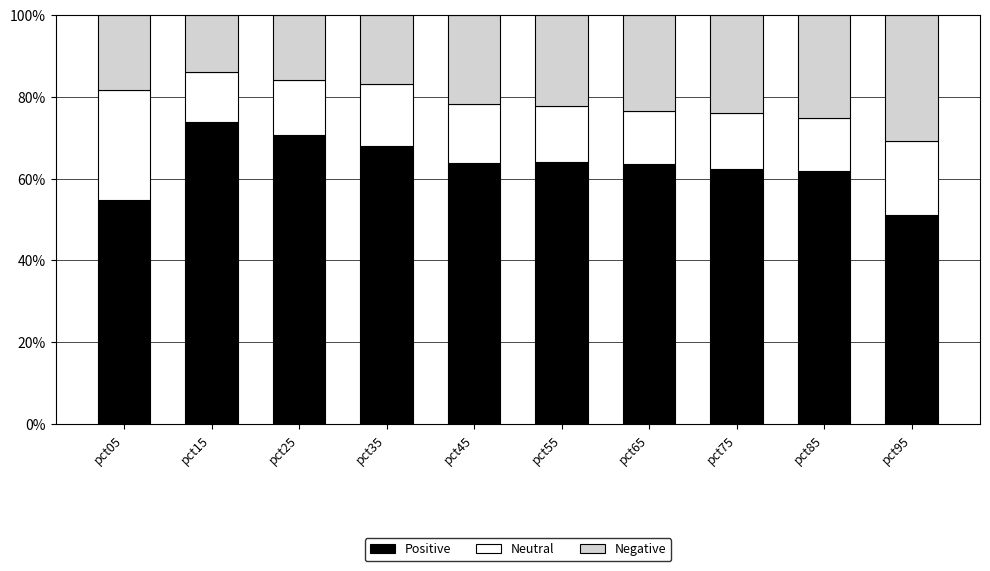

The Positive series shows 94.3 at pct05. True or false?

False